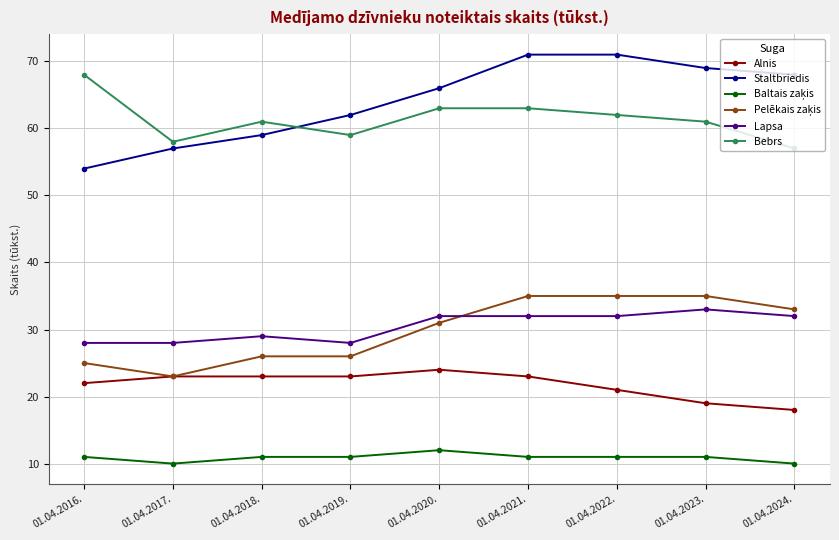

What position from the left is 01.04.2020.?

5